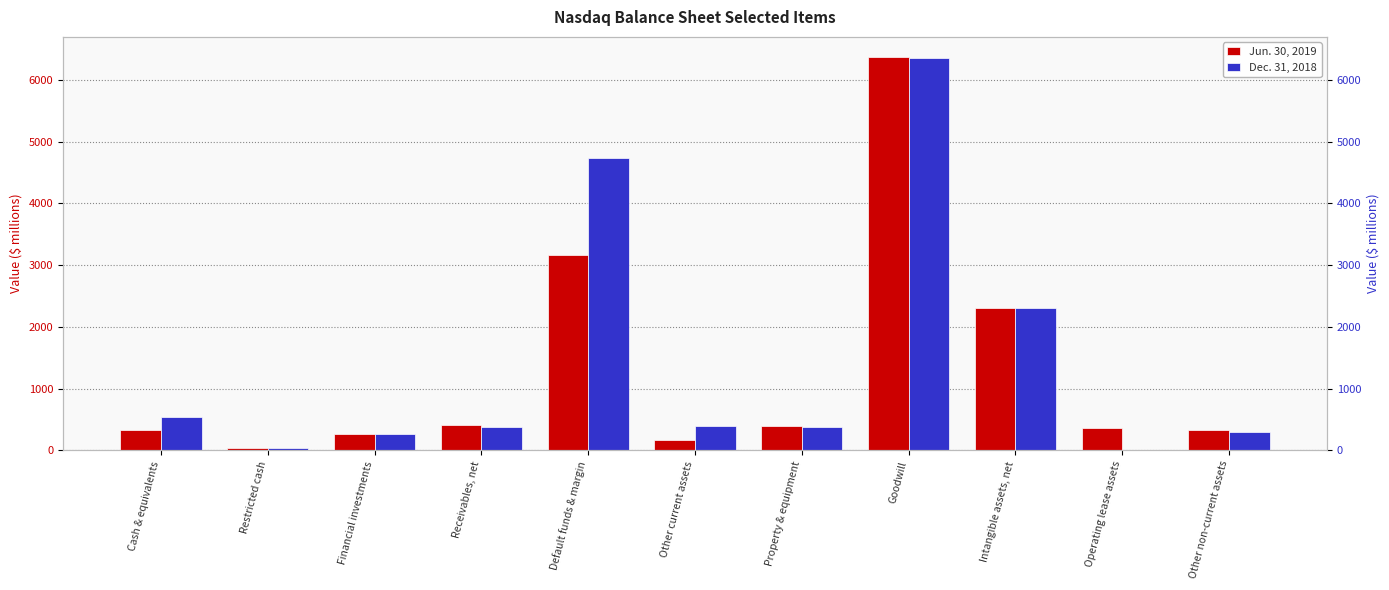

Which has a higher value, Financial investments or Cash & equivalents?

Cash & equivalents